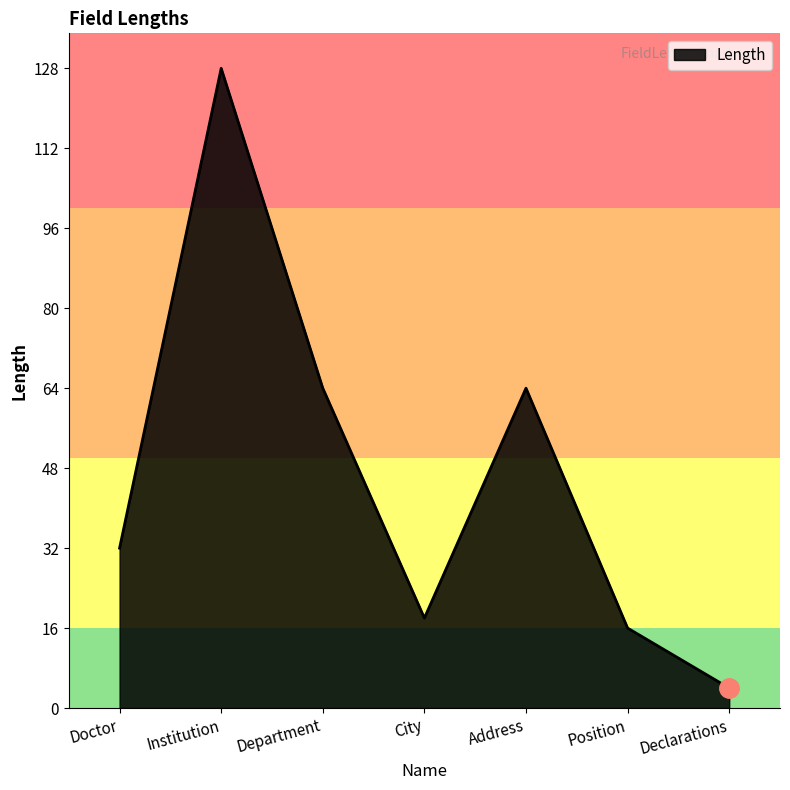

Which has a higher value, Declarations or Position?

Position